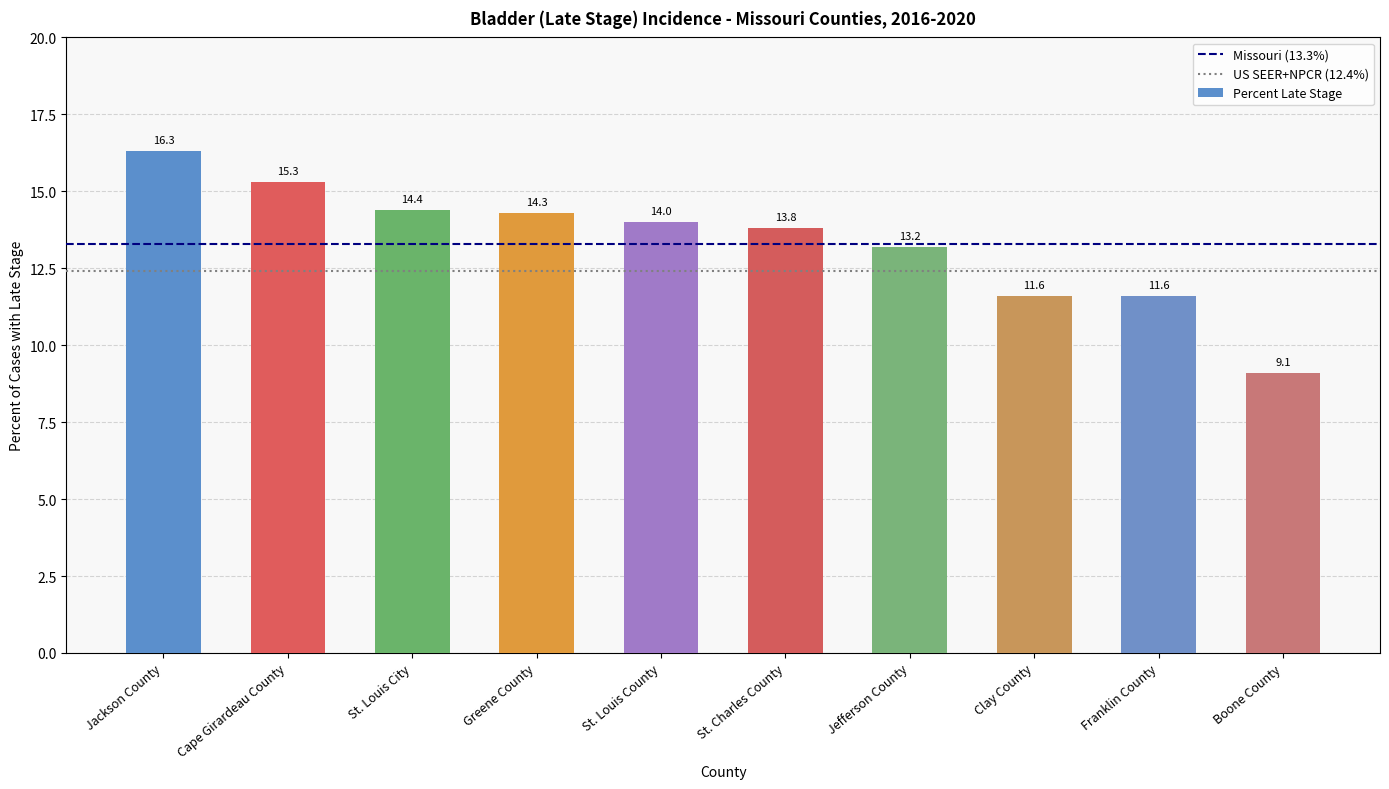

What is the sum of the values at Greene County and St. Louis County?

28.3